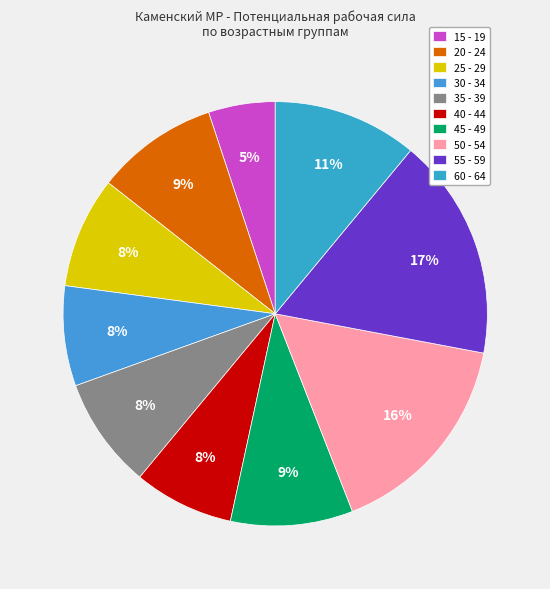

Rank the categories by value from lowest to highest.

15 - 19, 30 - 34, 40 - 44, 25 - 29, 35 - 39, 20 - 24, 45 - 49, 60 - 64, 50 - 54, 55 - 59